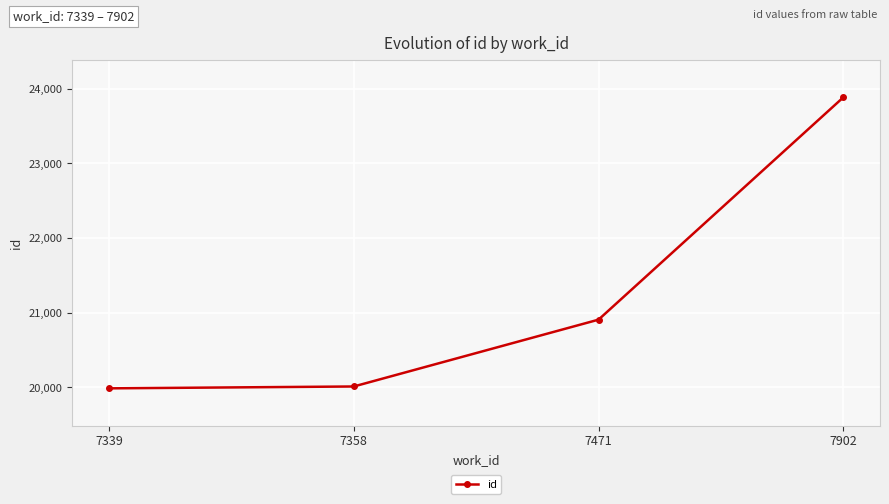

Does the chart display data point markers on the line(s)?

Yes